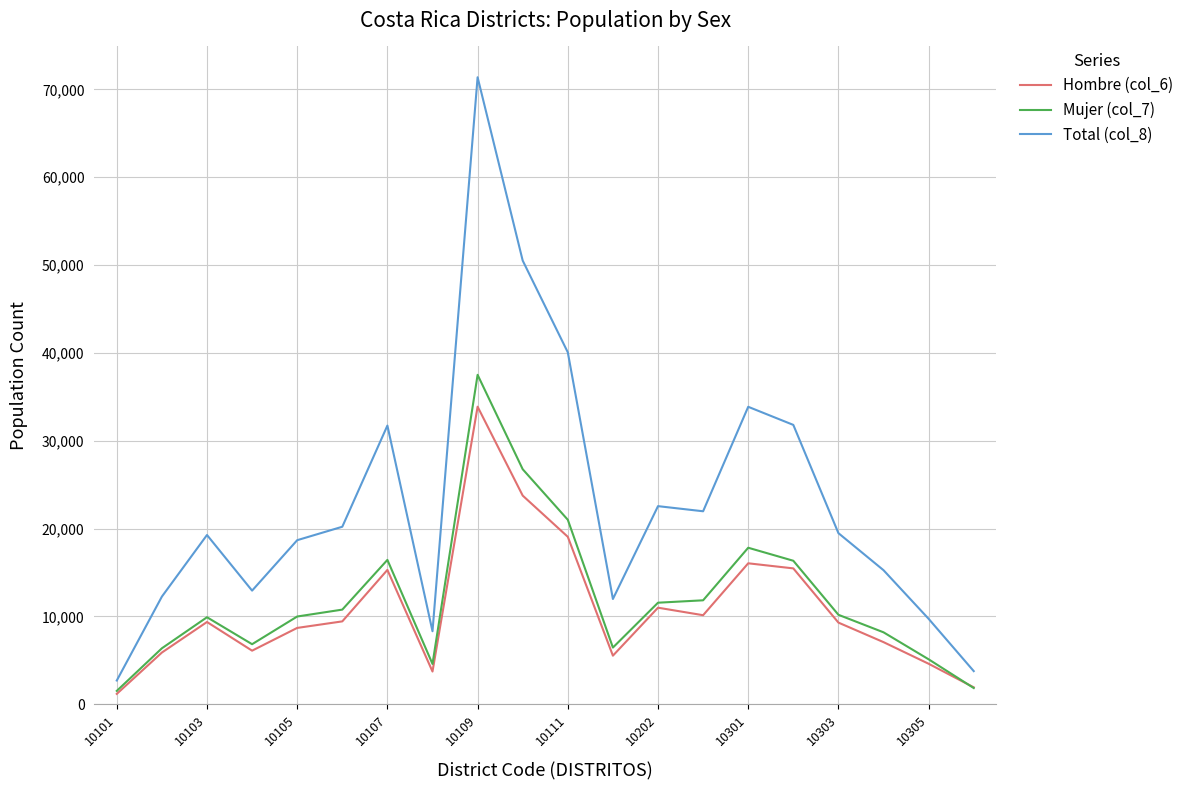

Rank the series by their maximum value, from lowest to highest.

Hombre (col_6), Mujer (col_7), Total (col_8)